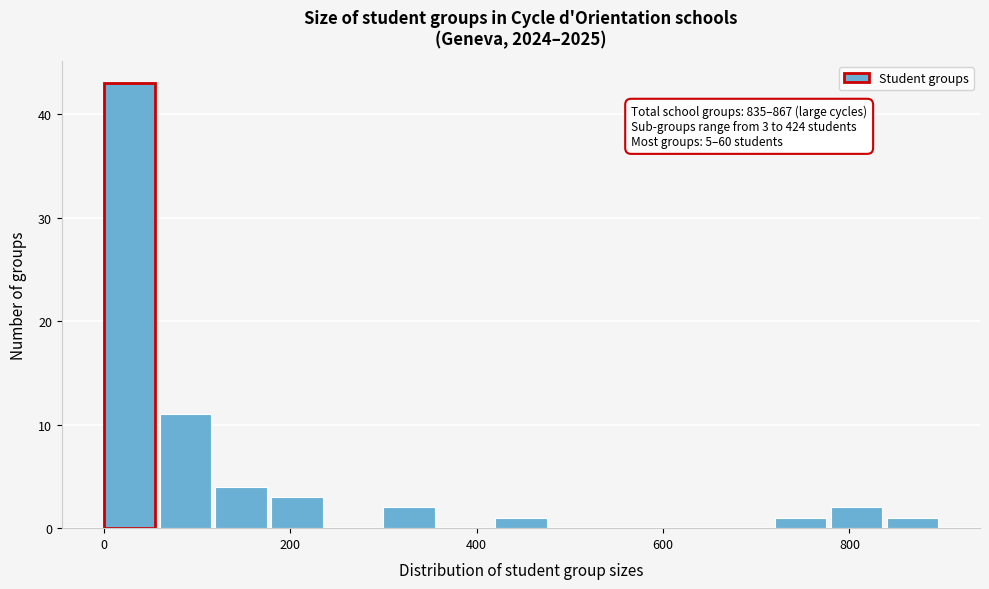

Around what value on the x-axis is the tallest bar? Give the approximate position of its centre, as read against the axis.

20